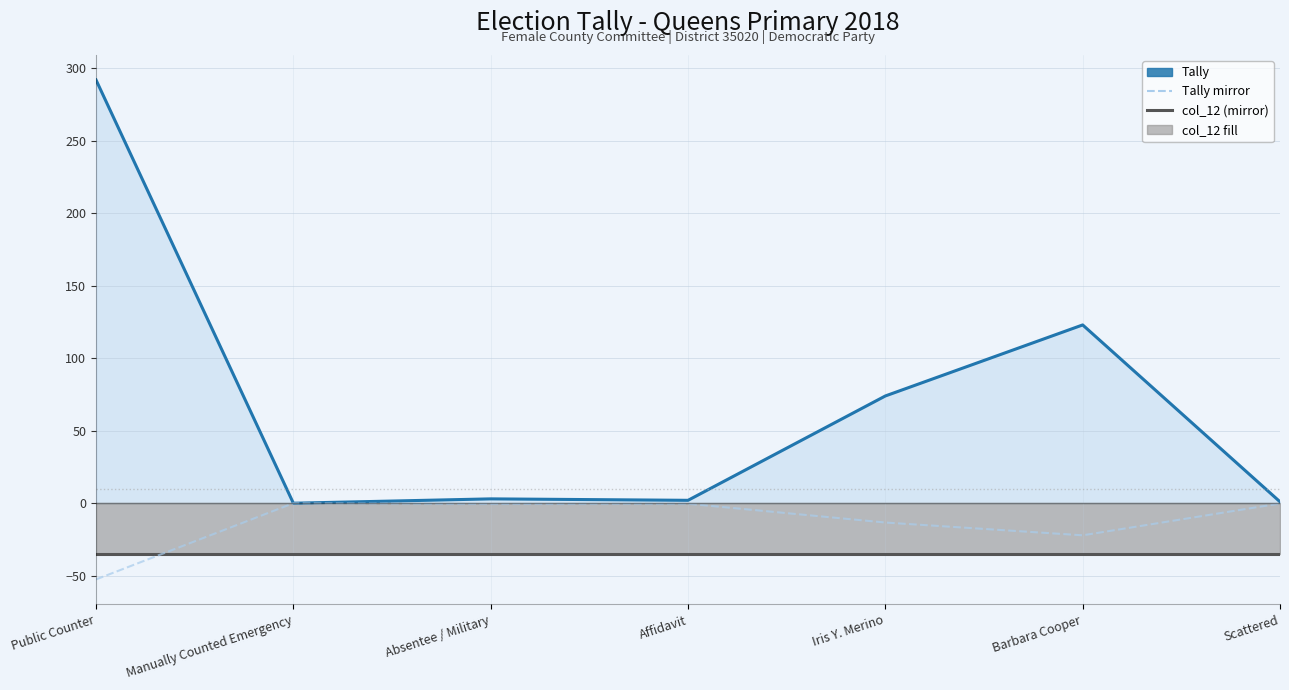

How many series are shown in this chart?

4